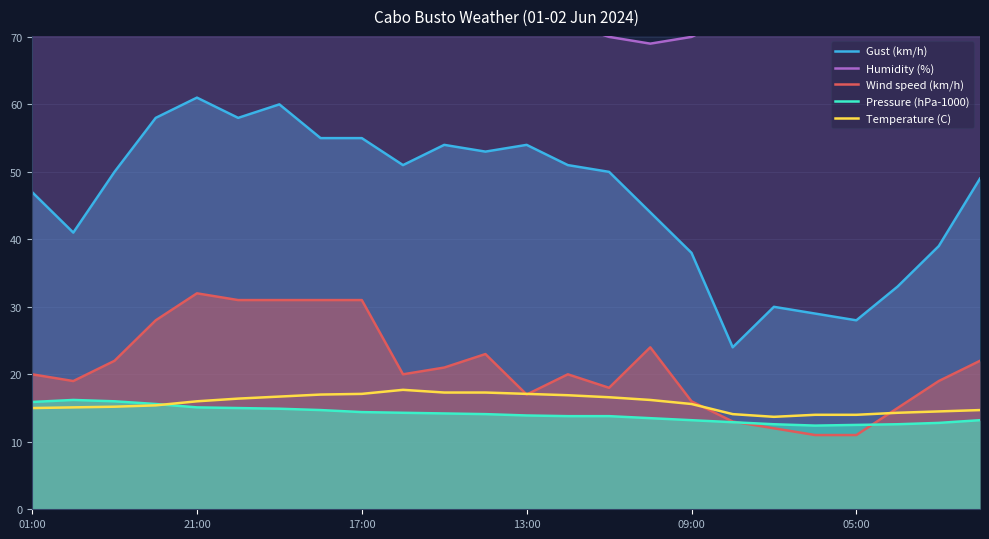

True or false: Pressure (hPa-1000) and Gust (km/h) cross at least once.

False